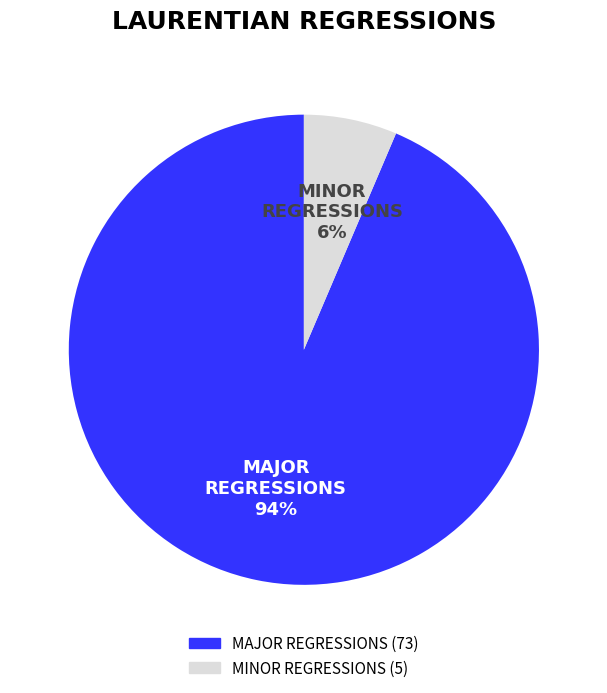

Combined, do MINOR REGRESSIONS and MAJOR REGRESSIONS account for over 50%?

Yes